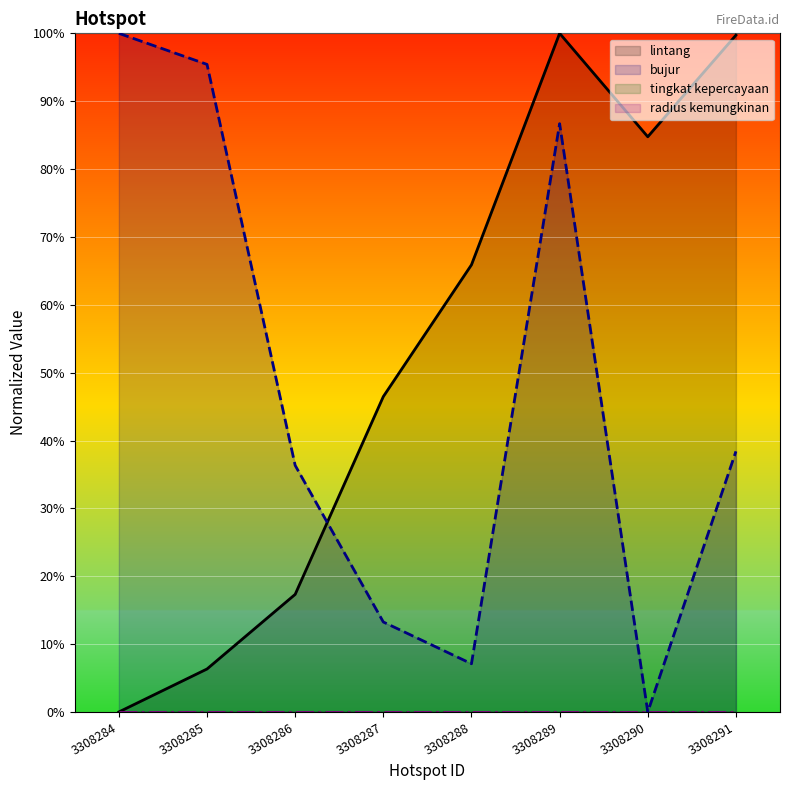

What are all the series names shown in the legend?

lintang, bujur, tingkat kepercayaan, radius kemungkinan